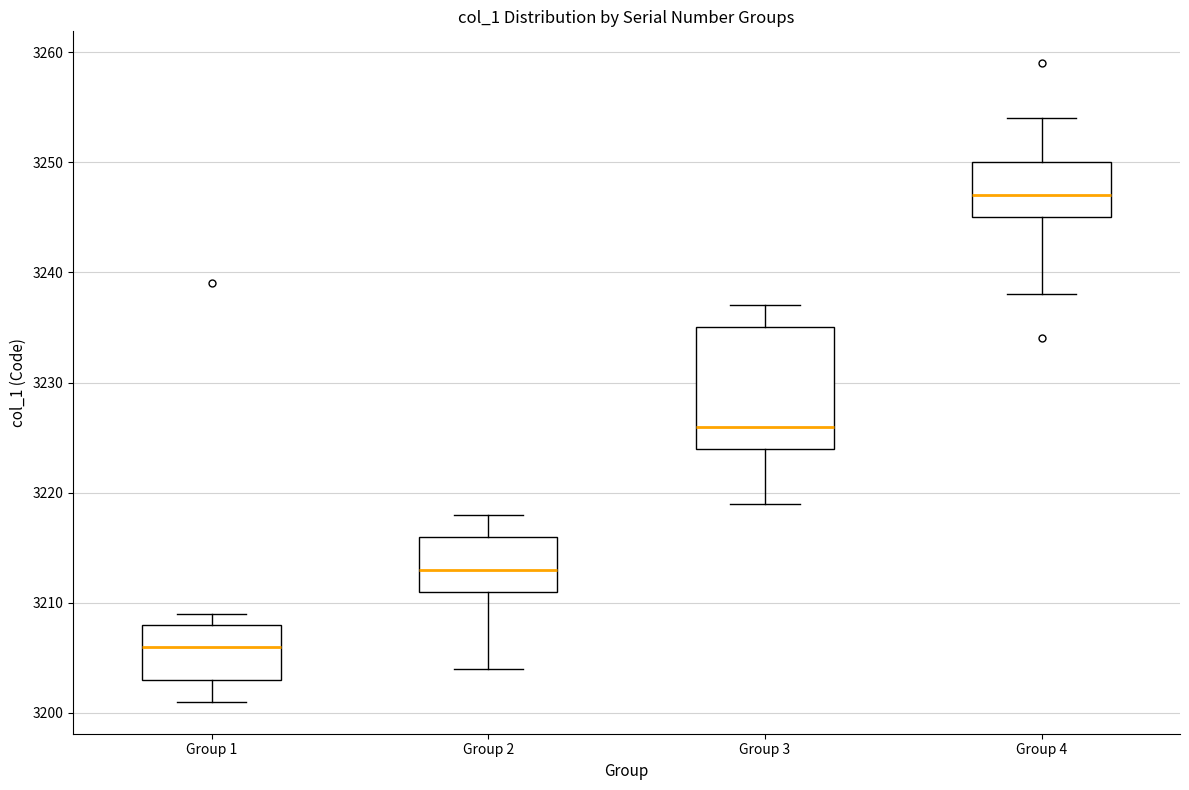

Where is the upper edge of the box for Group 1 on the y-axis? The values are not printed on the chart, so give them approximately, as read against the axis.

3208